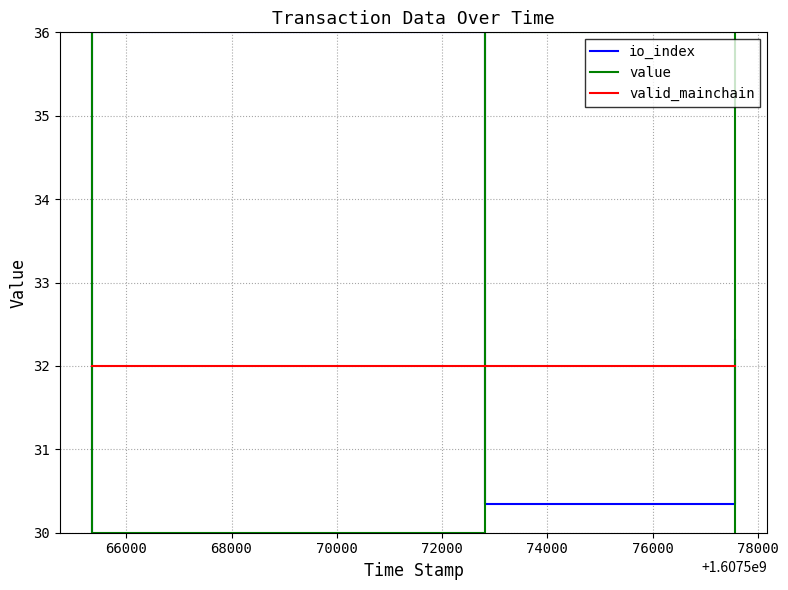

True or false: io_index and valid_mainchain cross at least once.

True